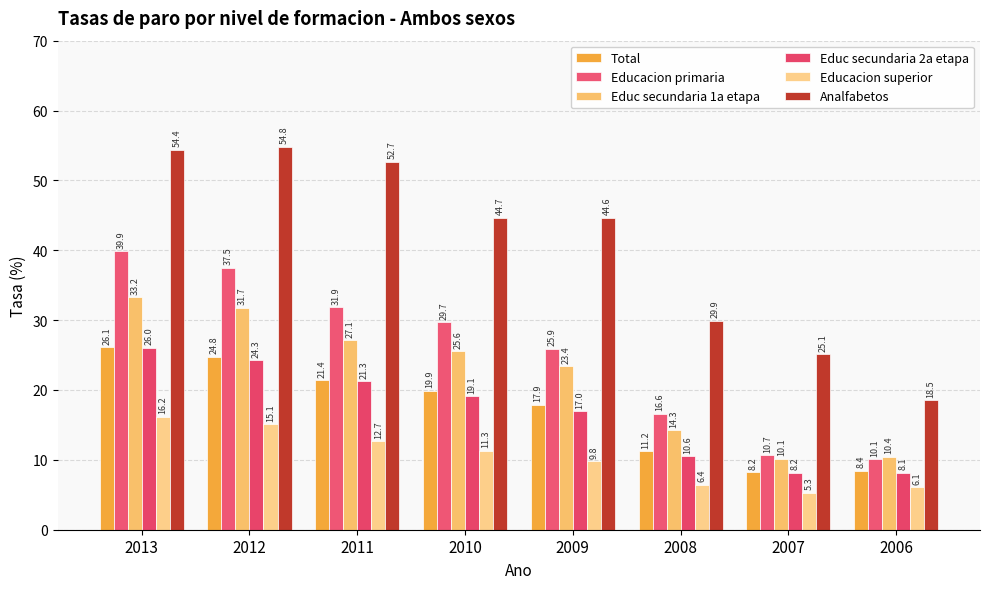

Which series has the widest spread of values?

Analfabetos